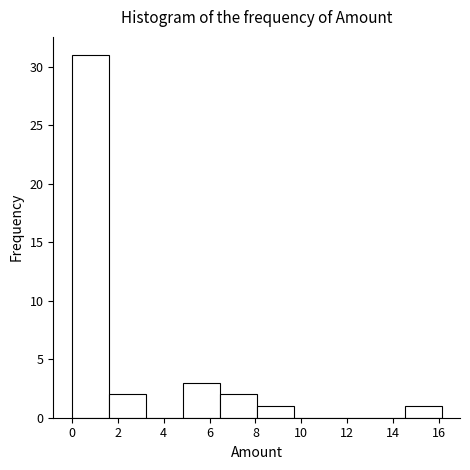

Reading left to right, transcribe this chart: for each bar, give the range it covers on the x-axis and its height. Neither the bar edges nor the heights are printed on the chart, so give them approximately, as read against the axes.

0.0 to 1.6: 31
1.6 to 3.2: 2
3.2 to 4.8: 0
4.8 to 6.4: 3
6.4 to 8.0: 2
8.0 to 9.6: 1
9.6 to 11.2: 0
11.2 to 12.8: 0
12.8 to 14.4: 0
14.4 to 16.2: 1